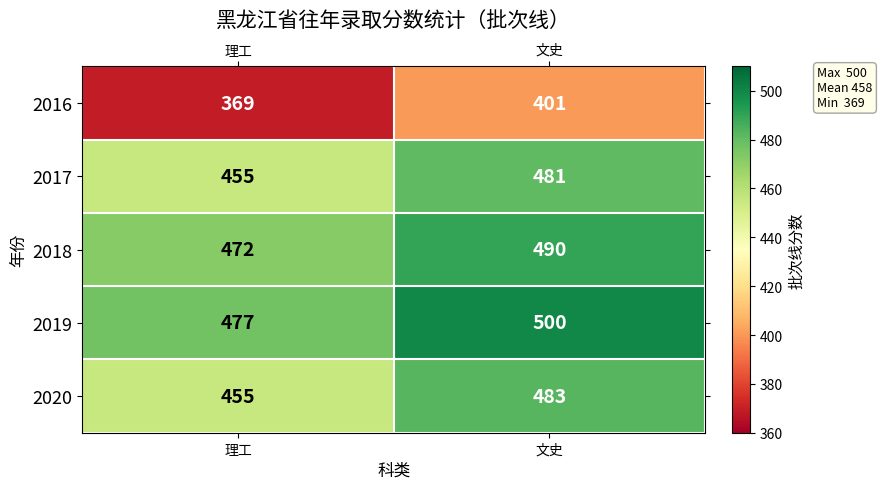

At which label is 2018 closest to 481?

理工